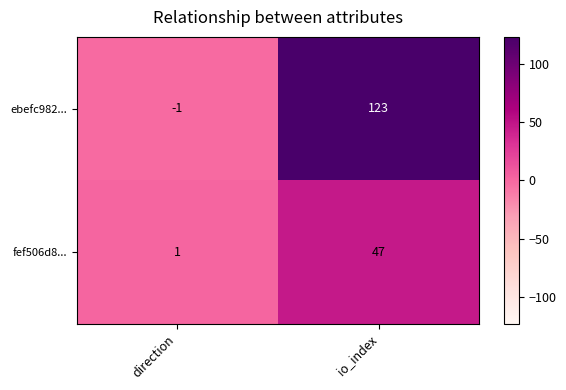

Which series has the largest range (max minus min)?

ebefc982...